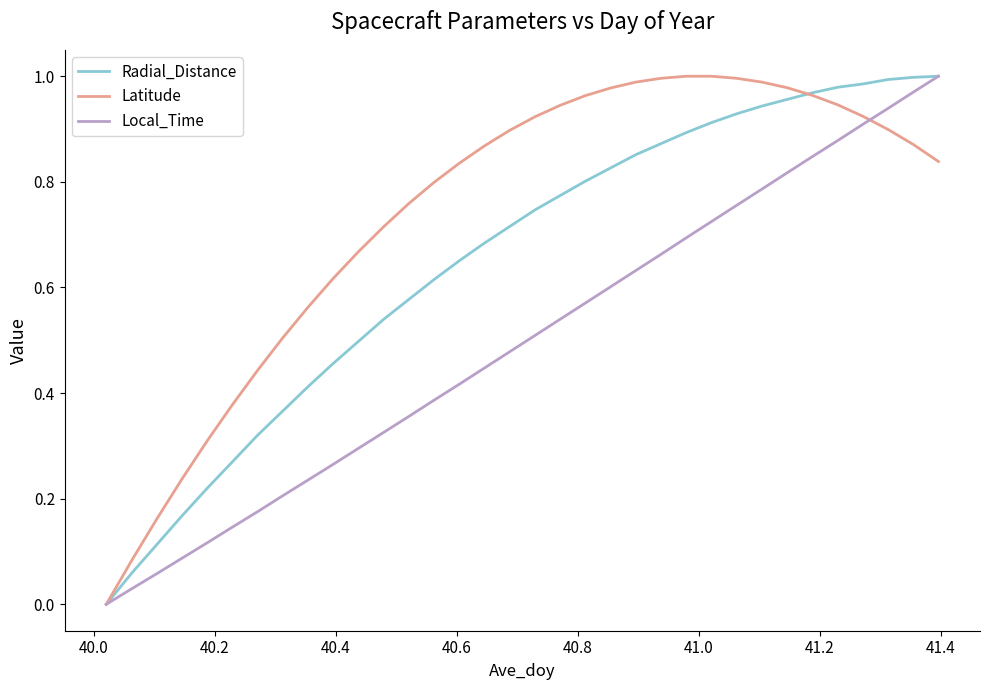

How many positive values does the Local_Time series have?

33